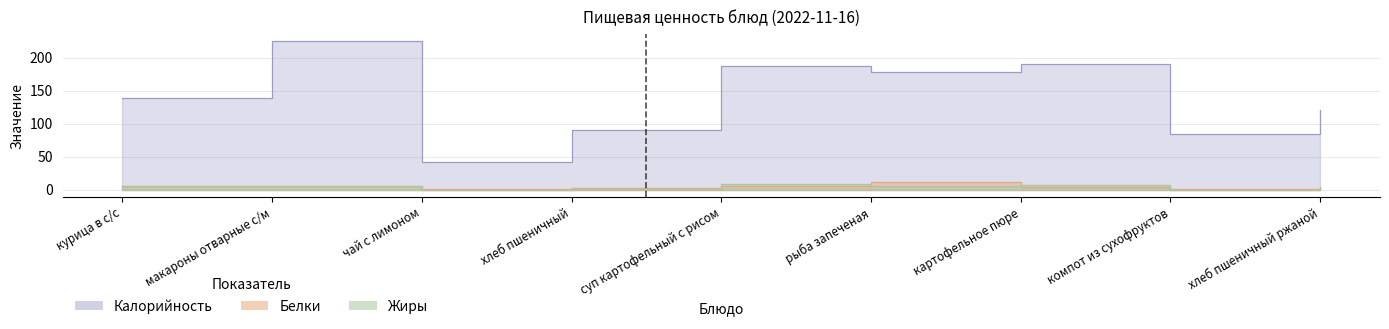

Where is the first local maximum for Калорийность?

макароны отварные с/м